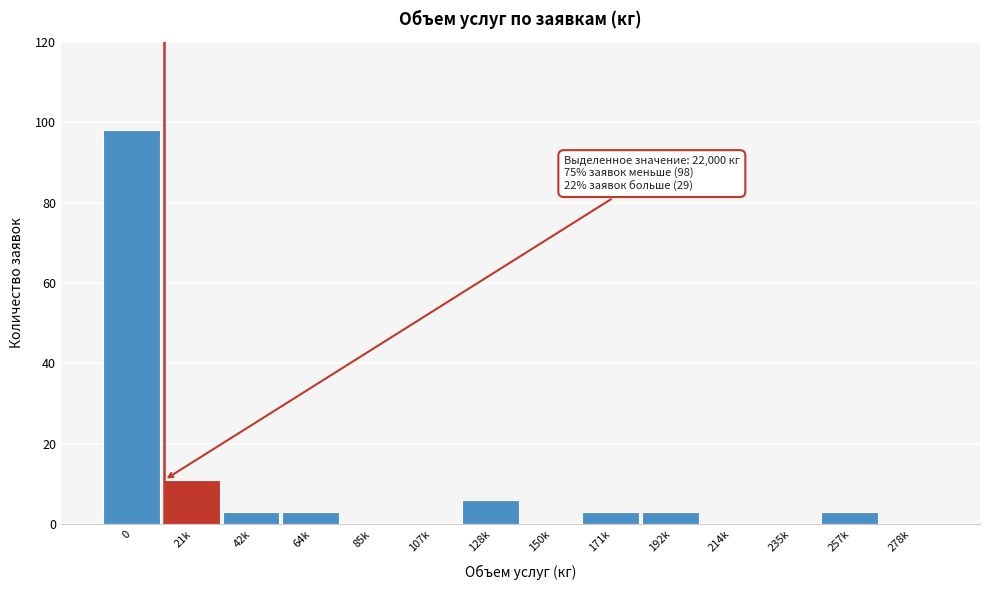

Reading right to left, list all the values displayed in this chart.

278k=0	257k=3	235k=0	214k=0	192k=3	171k=3	150k=0	128k=6	107k=0	85k=0	64k=3	42k=3	21k=11	0=98